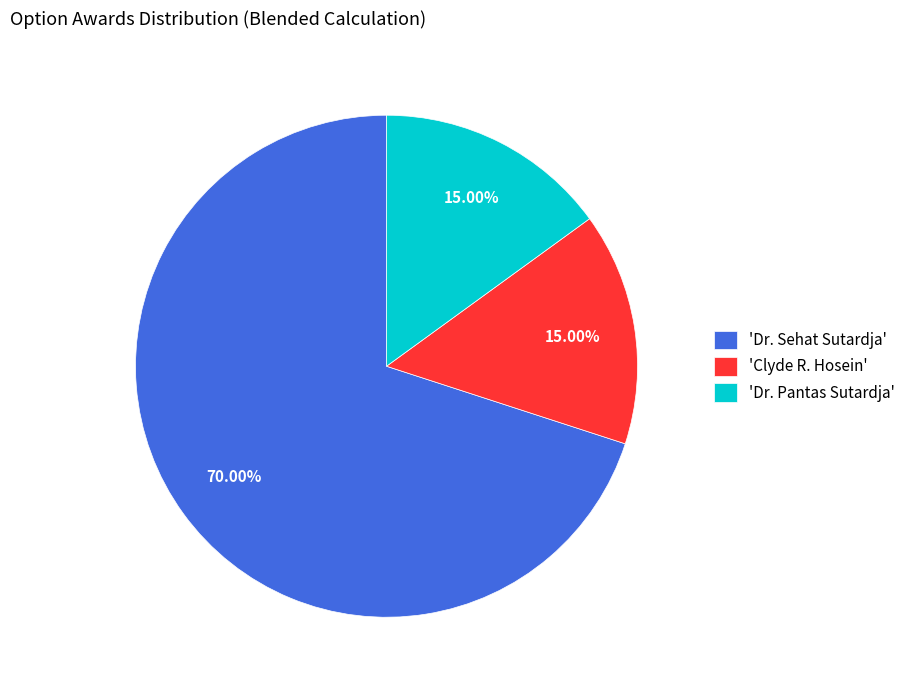

Is the sum of 'Dr. Pantas Sutardja' and 'Dr. Sehat Sutardja' greater than half?

Yes